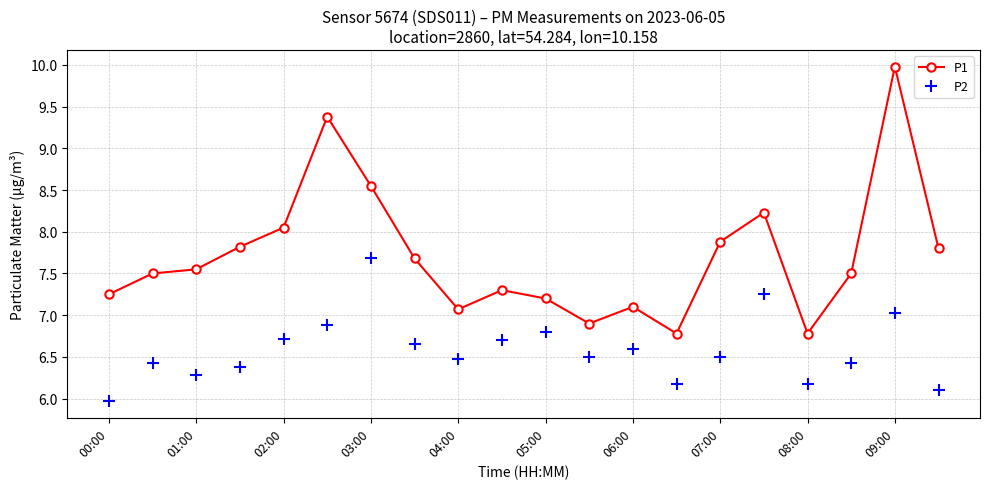

What is the difference between the second highest and second lowest values in the P1 series?

2.6